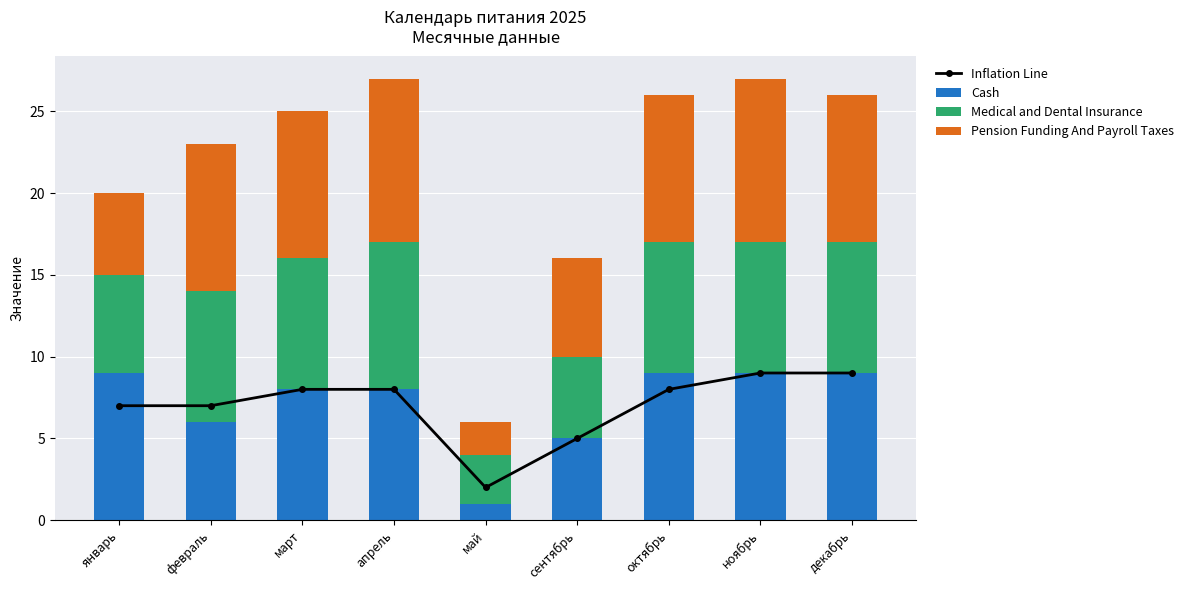

What is the spread (max minus min) of values at декабрь?

1